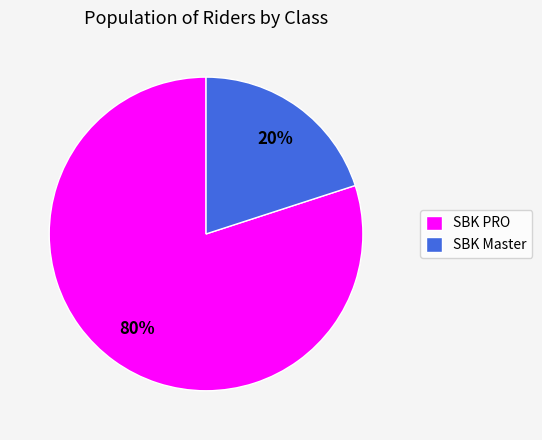

What percentage is the SBK Master slice, to the nearest percent?

20%